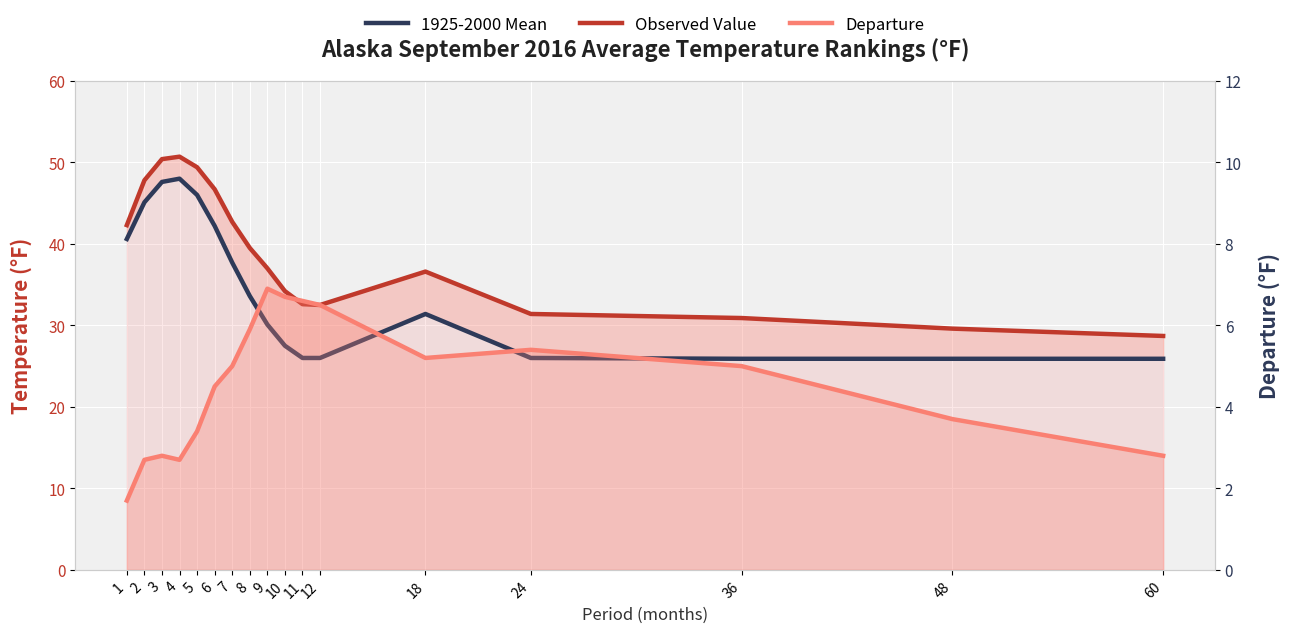

At which category does the chart reach its minimum across all series?

1